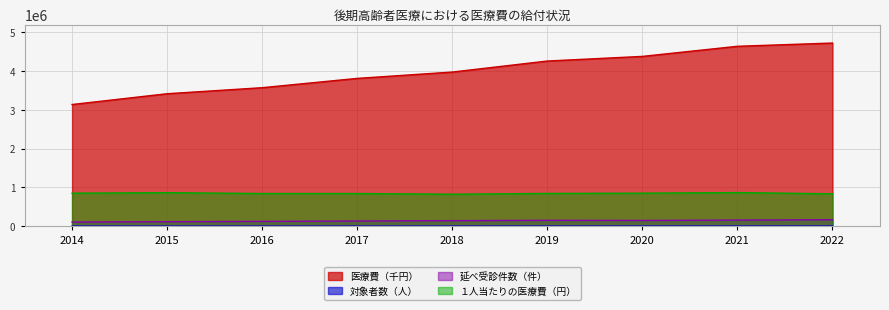

At which label is 対象者数（人） closest to 4669?

2017